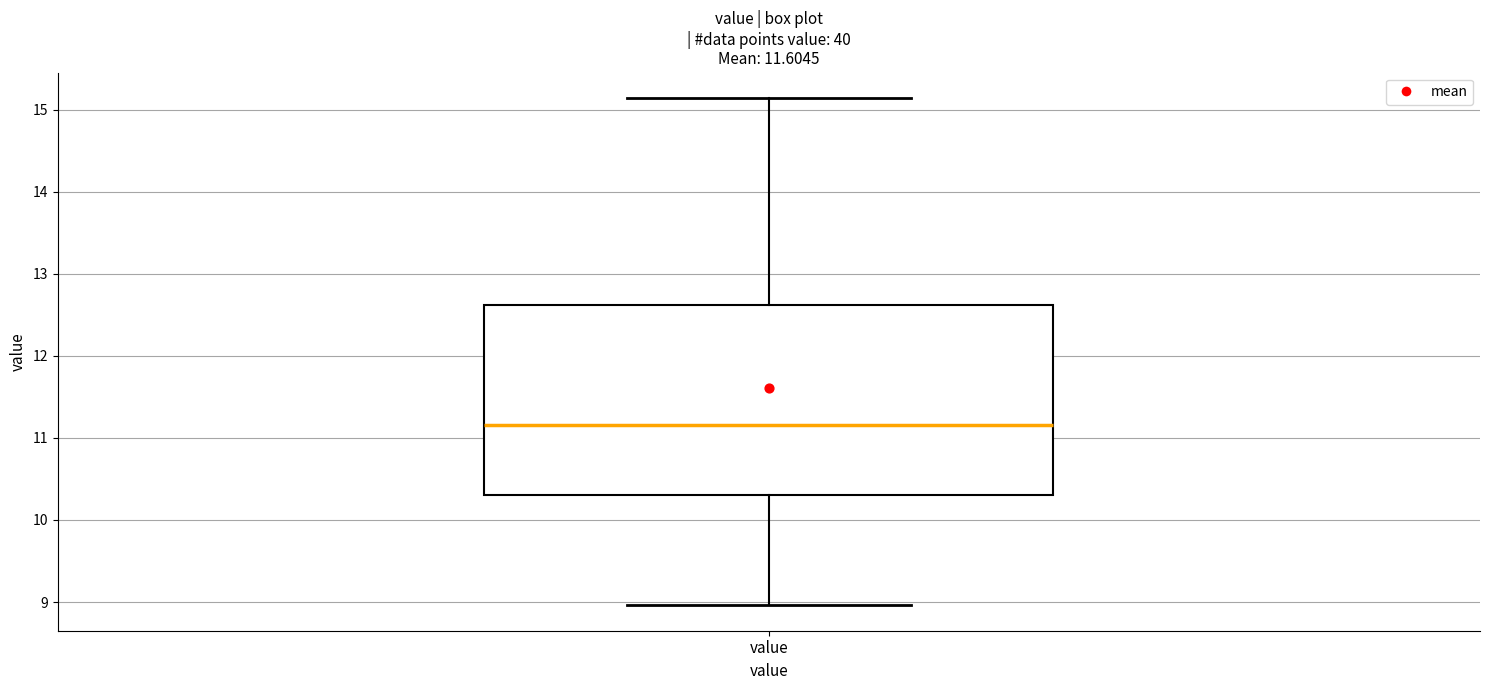

Transcribe this box plot: give where the median line is, the range the box spans, and where the two whiskers end, as read against the y-axis. The values are not printed on the chart, so give them approximately, as read against the axis.

median 11.2, box 10.3 to 12.6, whiskers 9.0 to 15.1